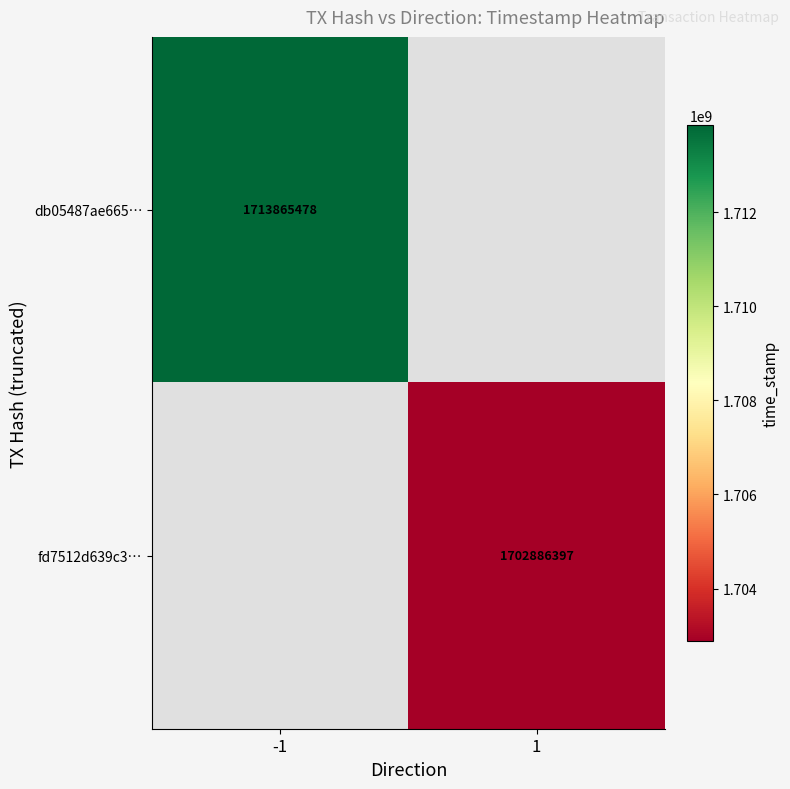

True or false: fd7512d639c3… has a value of 3048892001 at 1.

False